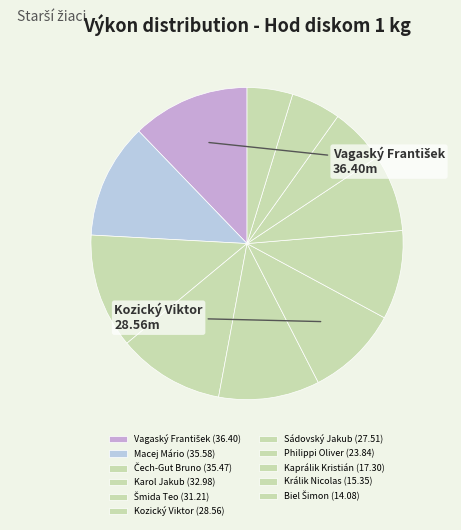

How many slices are in this pie chart?

11